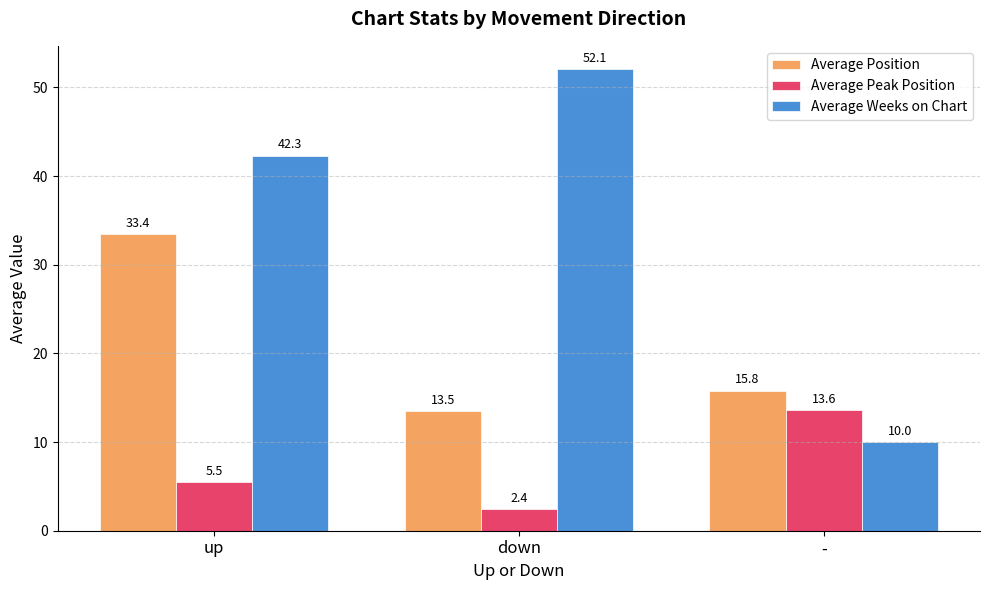

At -, list the series in order from smallest to largest.

Average Weeks on Chart, Average Peak Position, Average Position